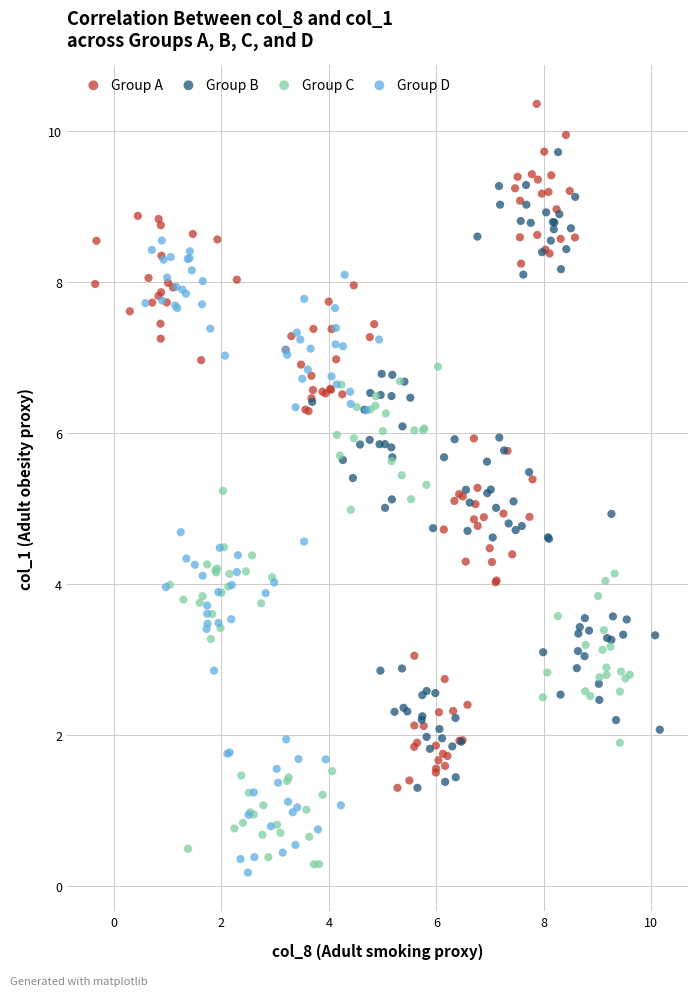

Which series reaches the maximum Y coordinate?

Group A